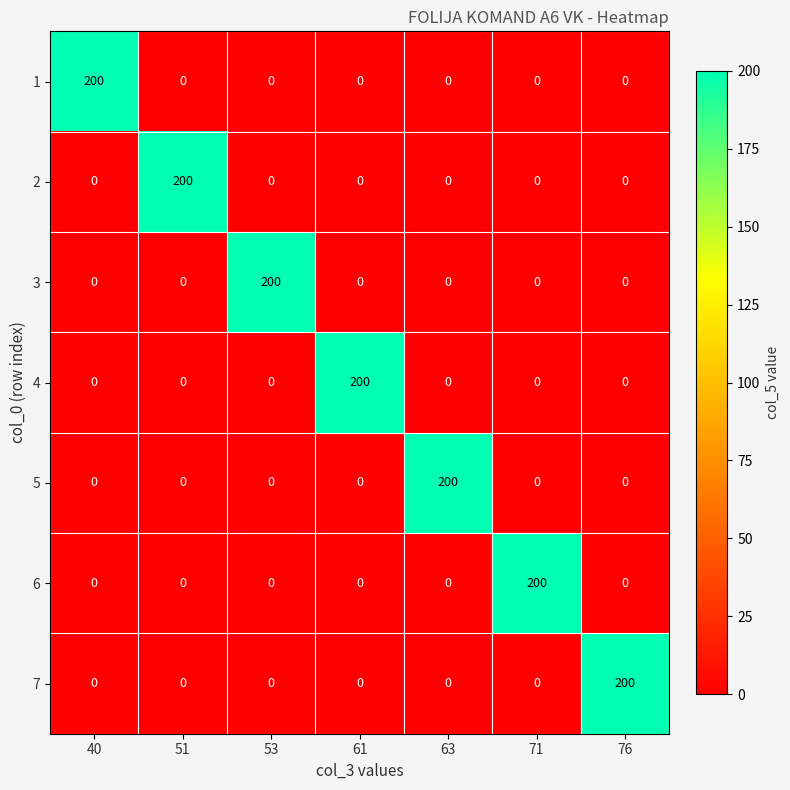

What is the difference between the highest and lowest values at 76?

200